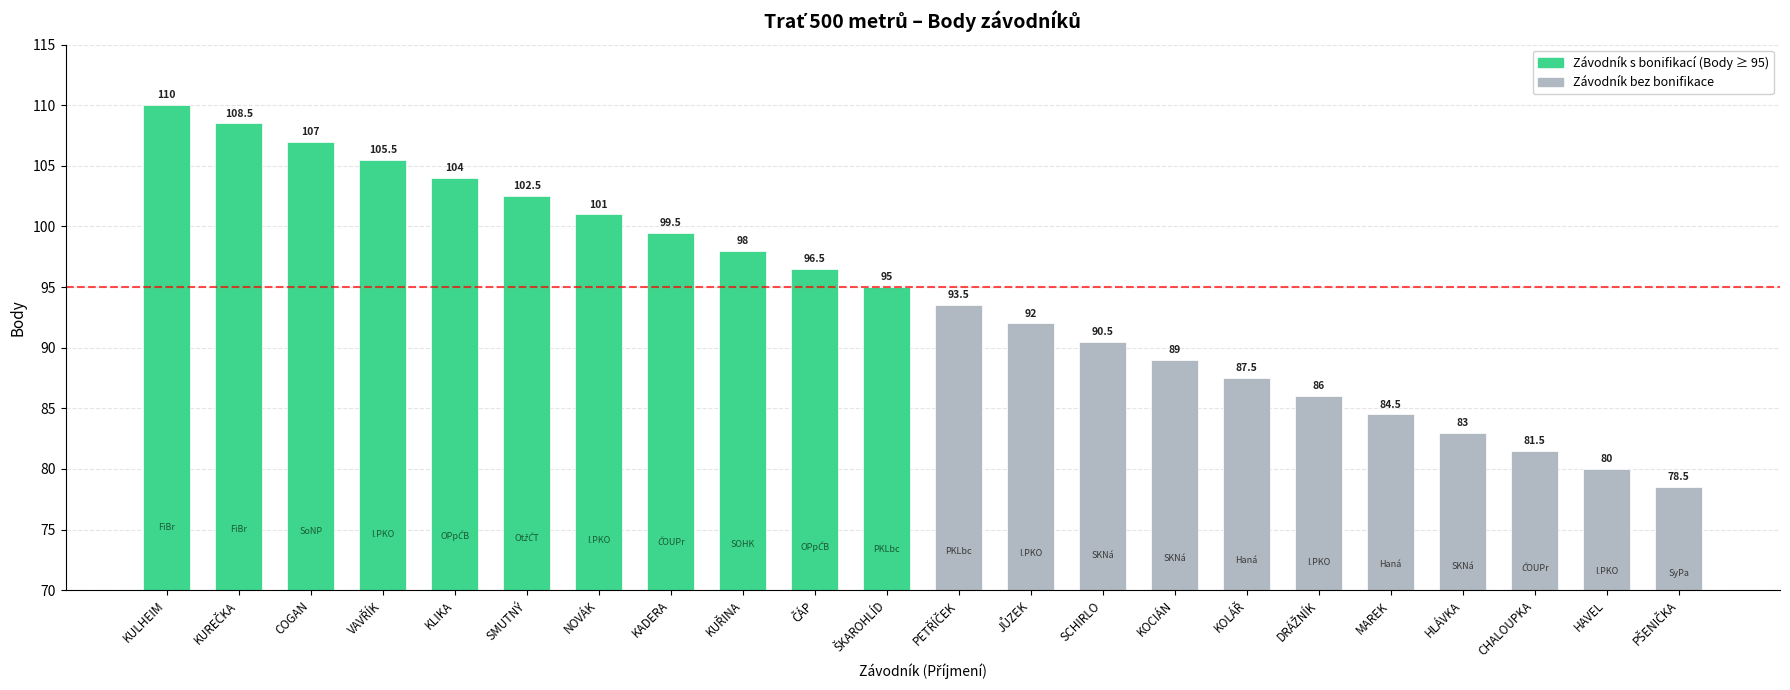

How many data points does each series have?

22